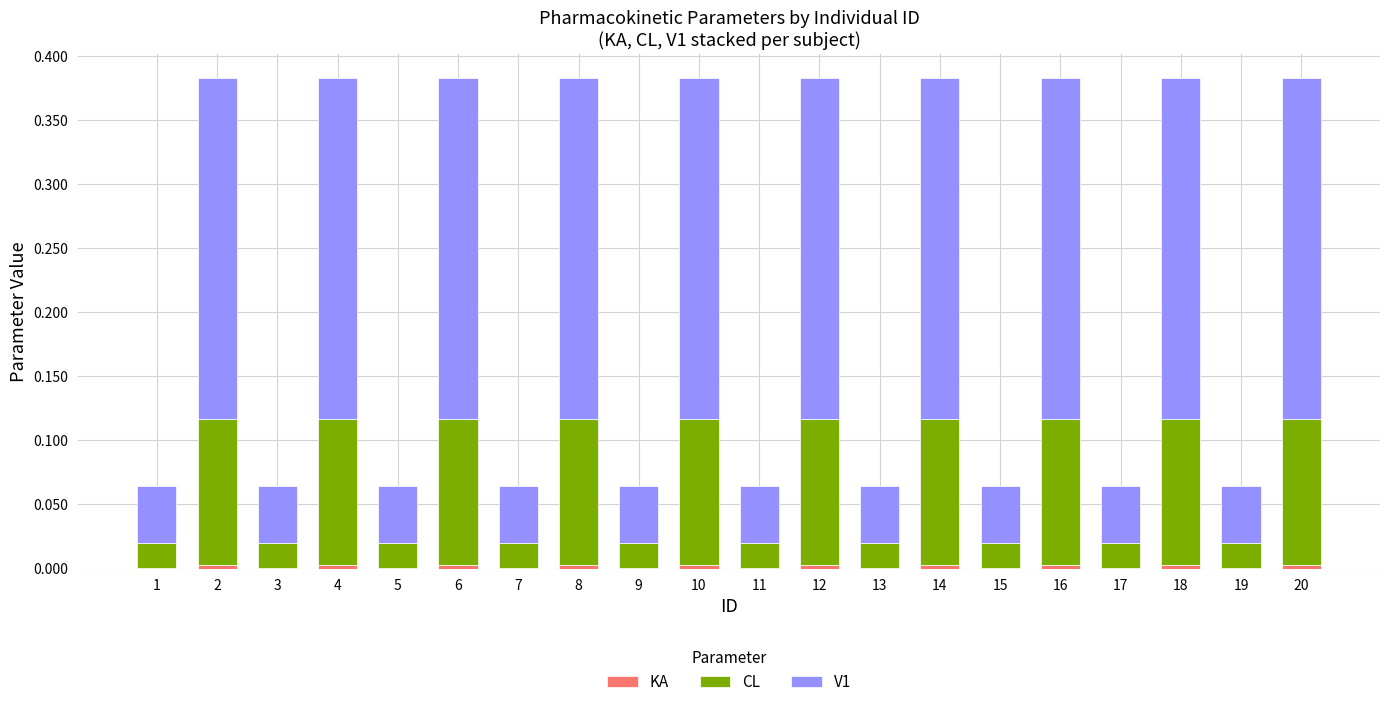

Are the bars grouped side by side (vs. stacked)?

No